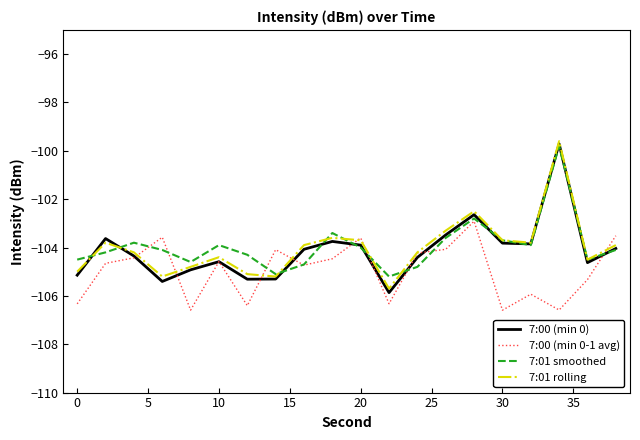

What is the maximum value shown in the chart?

-99.6